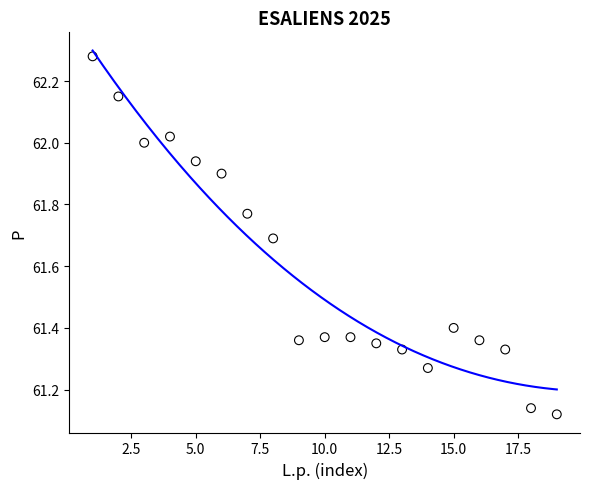

What is the range of Y values (max minus min)?

1.2